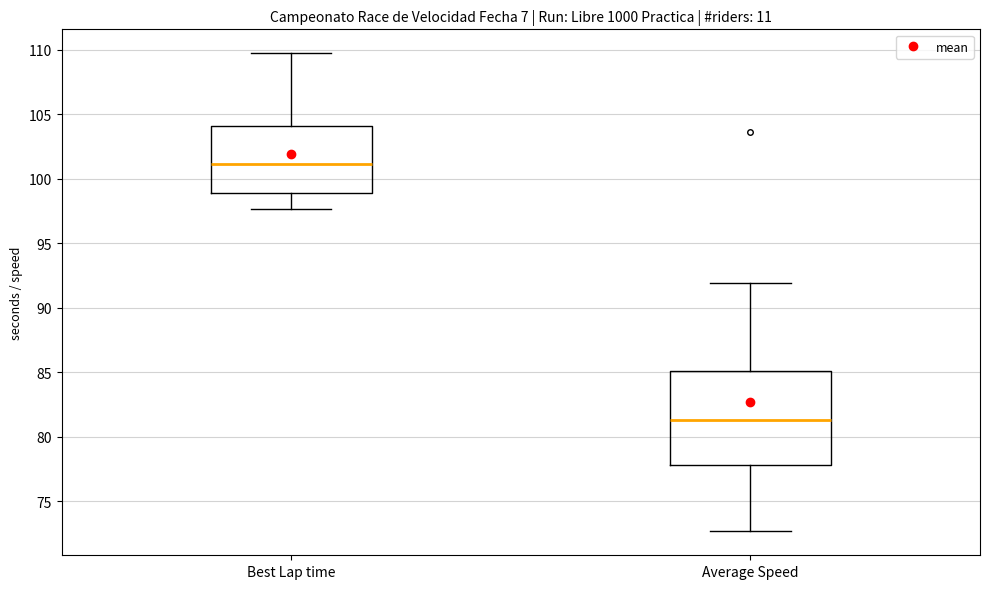

Which box has the lowest median line?

Average Speed